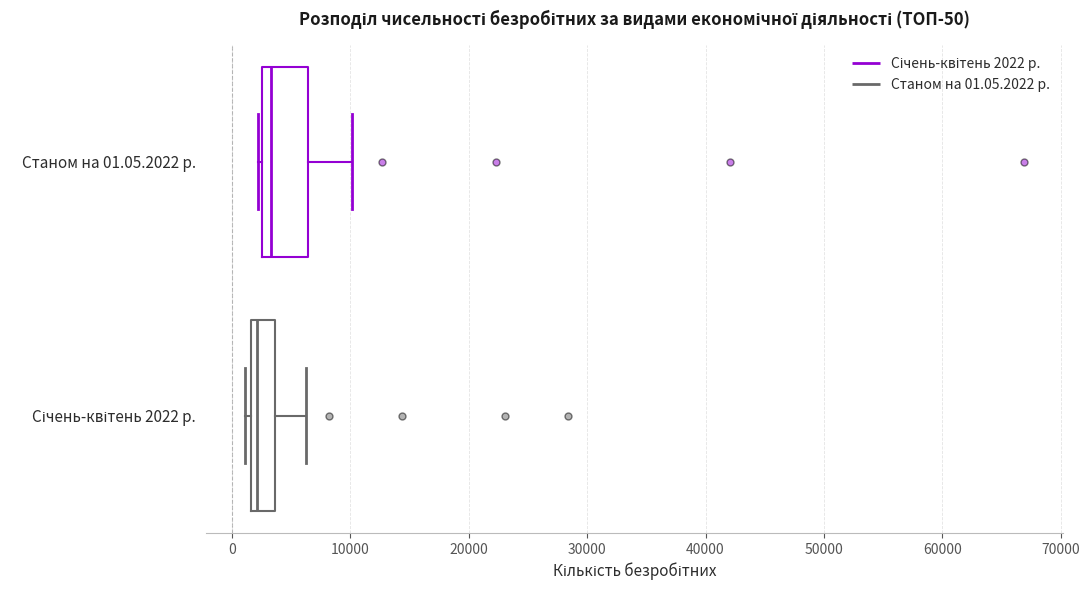

Which box has the furthest to the right median line?

Станом на 01.05.2022 р.